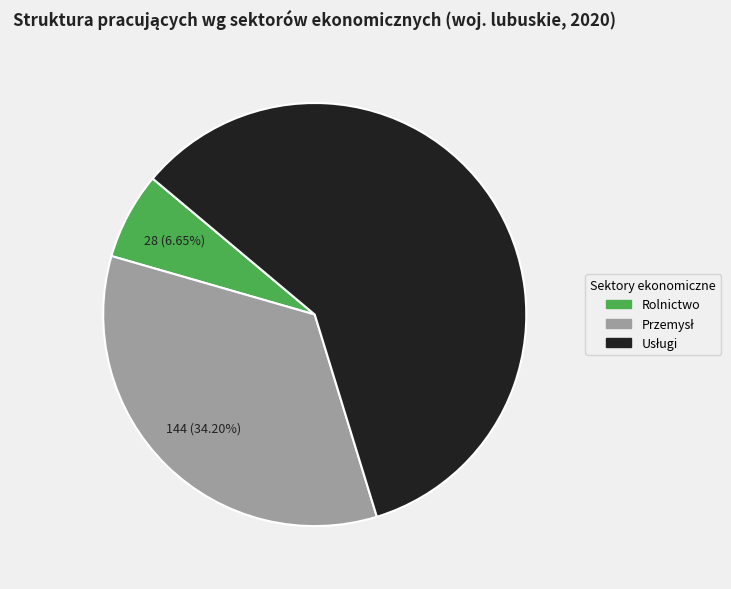

Is there a majority slice in this chart?

Yes